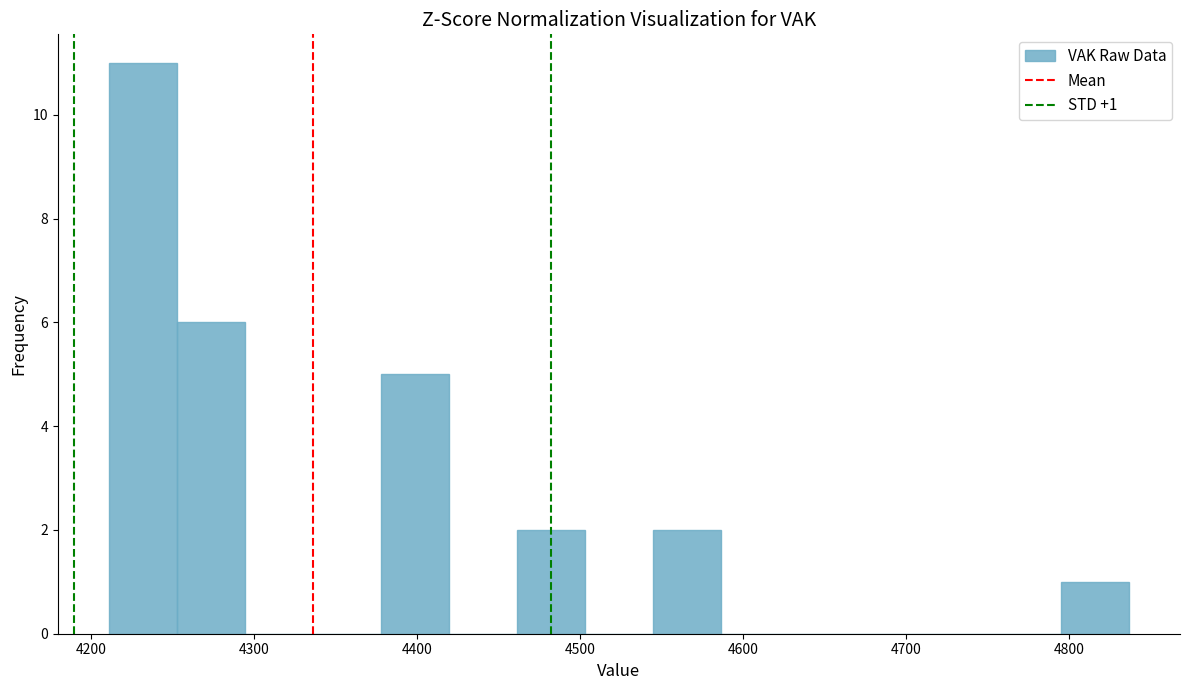

Which range on the x-axis has the tallest bar?

4210 to 4250